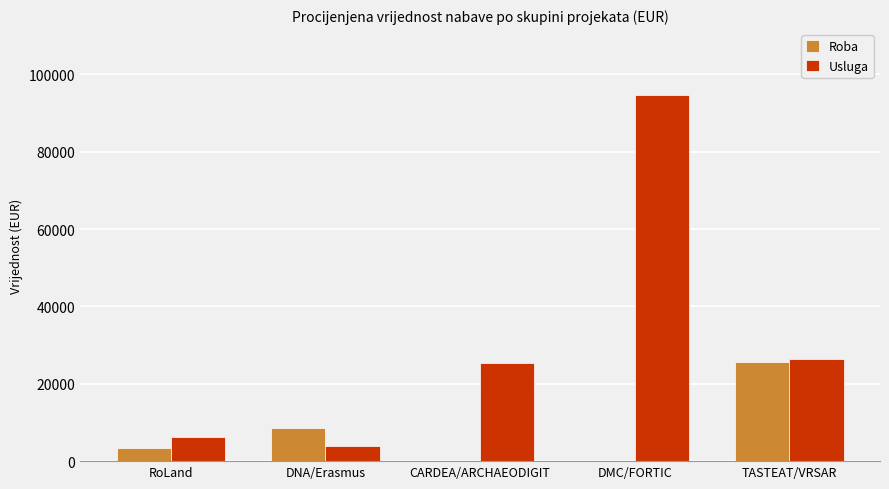

What value does the Usluga series have at CARDEA/ARCHAEODIGIT?

25260.0